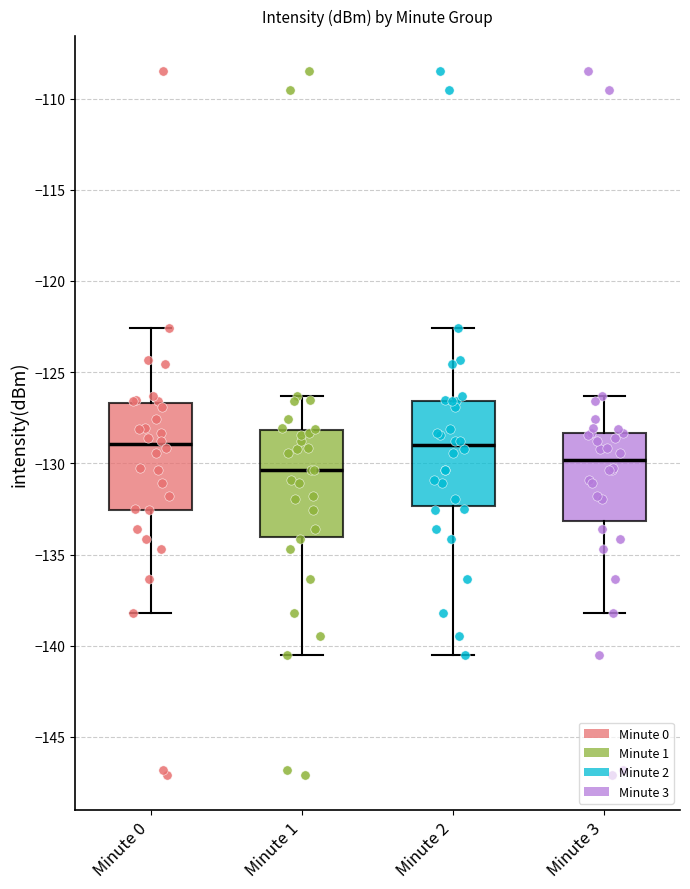

Reading left to right, transcribe this box plot: for each box, give where its median line is, the range the box spans, and where its two whiskers end, as read against the y-axis. The values are not printed on the chart, so give them approximately, as read against the axis.

Minute 0: median -129.0, box -132.5 to -126.5, whiskers -138.0 to -122.5
Minute 1: median -130.5, box -134.0 to -128.0, whiskers -140.5 to -126.5
Minute 2: median -129.0, box -132.5 to -126.5, whiskers -140.5 to -122.5
Minute 3: median -130.0, box -133.0 to -128.5, whiskers -138.0 to -126.5